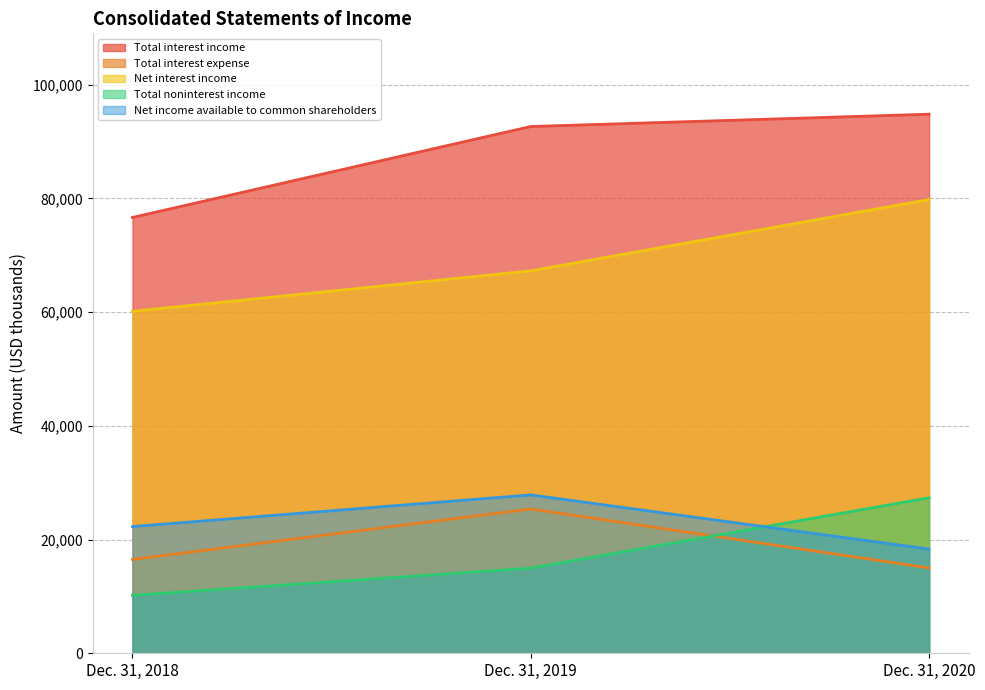

Which series has the widest spread of values?

Net interest income